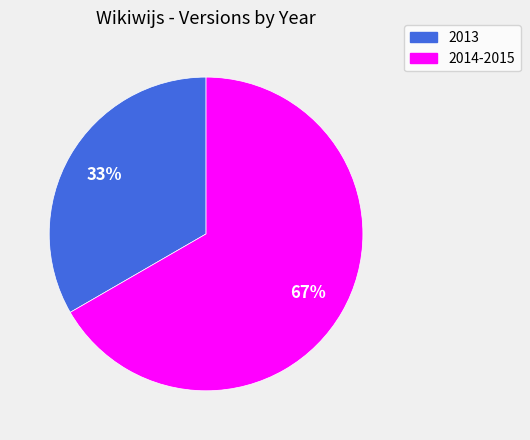

Which category has the biggest portion of the pie?

2014-2015